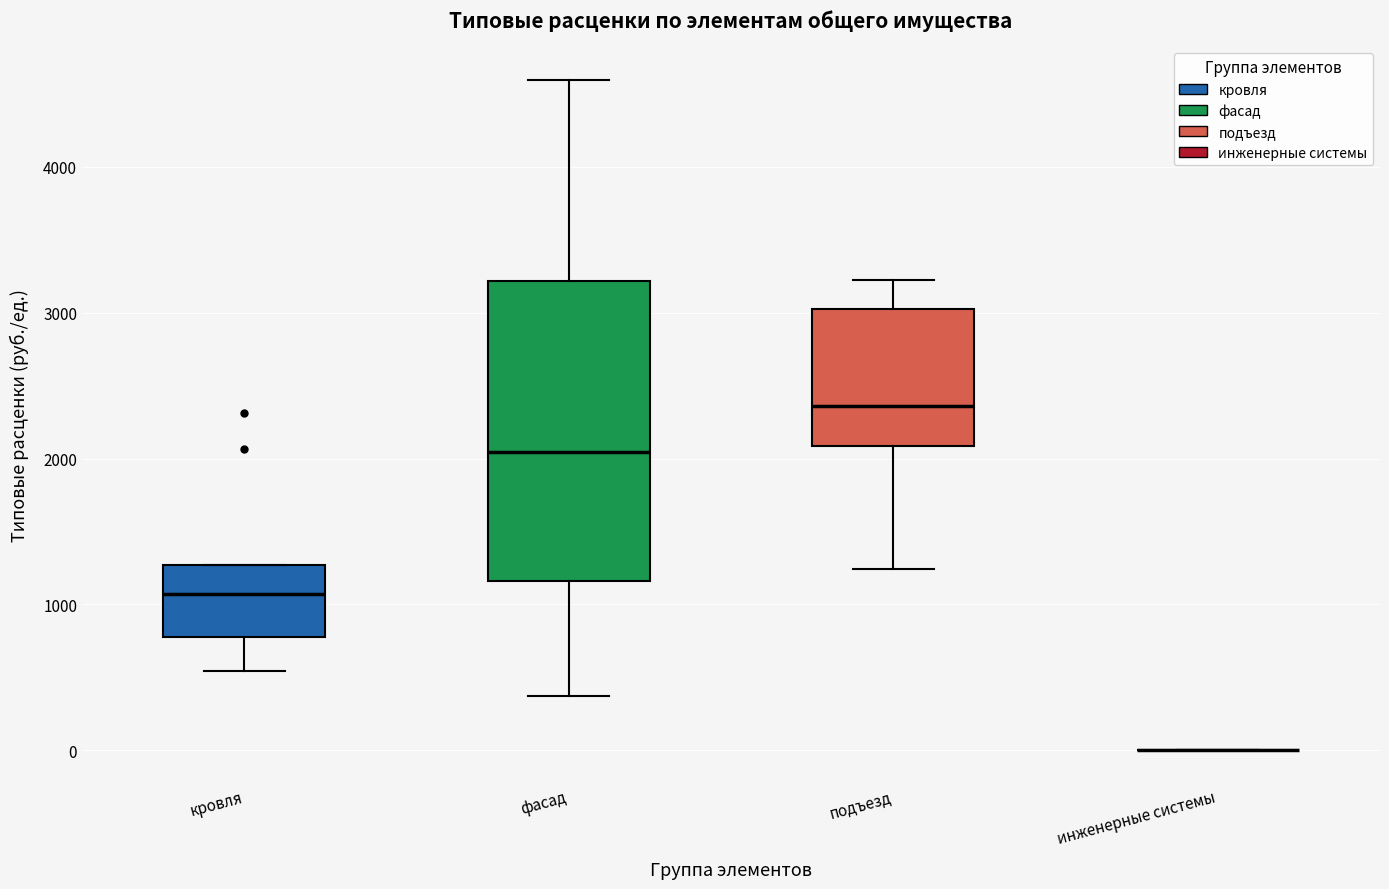

Where is the upper edge of the box for кровля on the y-axis? The values are not printed on the chart, so give them approximately, as read against the axis.

1300